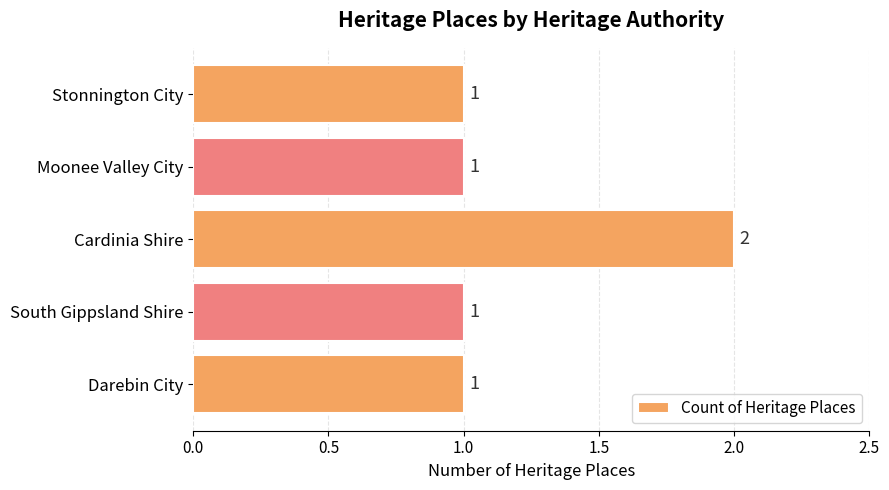

What is the greatest value displayed?

2